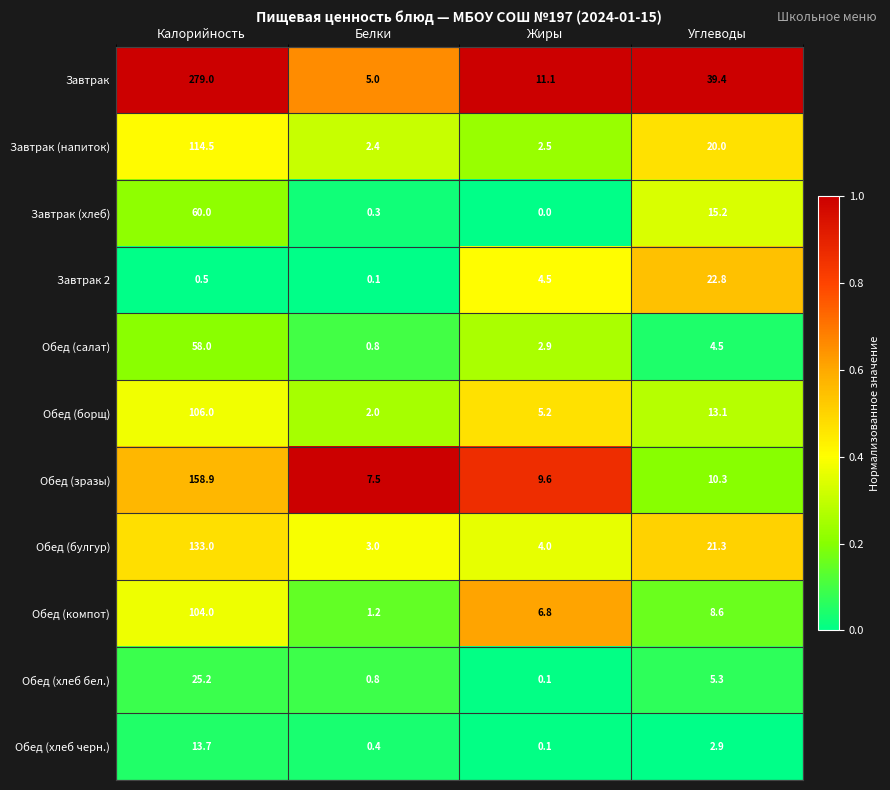

Rank the series at Углеводы from highest to lowest value.

Завтрак, Завтрак 2, Обед (булгур), Завтрак (напиток), Завтрак (хлеб), Обед (борщ), Обед (зразы), Обед (компот), Обед (хлеб бел.), Обед (салат), Обед (хлеб черн.)